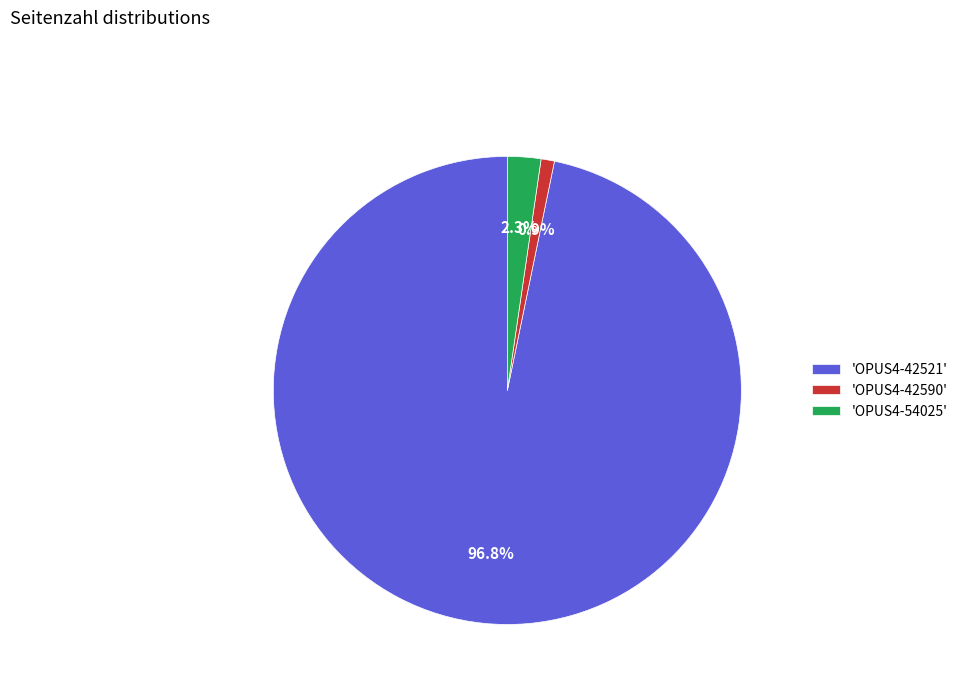

Rank the categories by value from highest to lowest.

'OPUS4-42521', 'OPUS4-54025', 'OPUS4-42590'